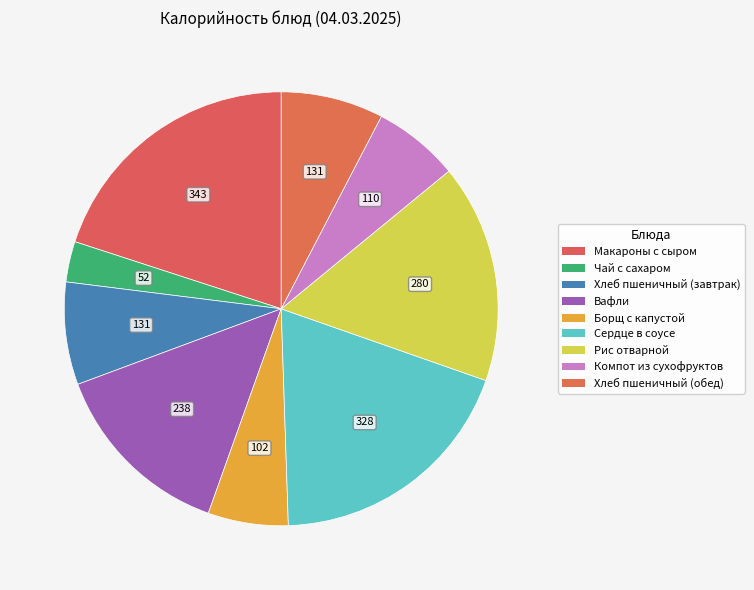

Count the number of slices in the pie.

9